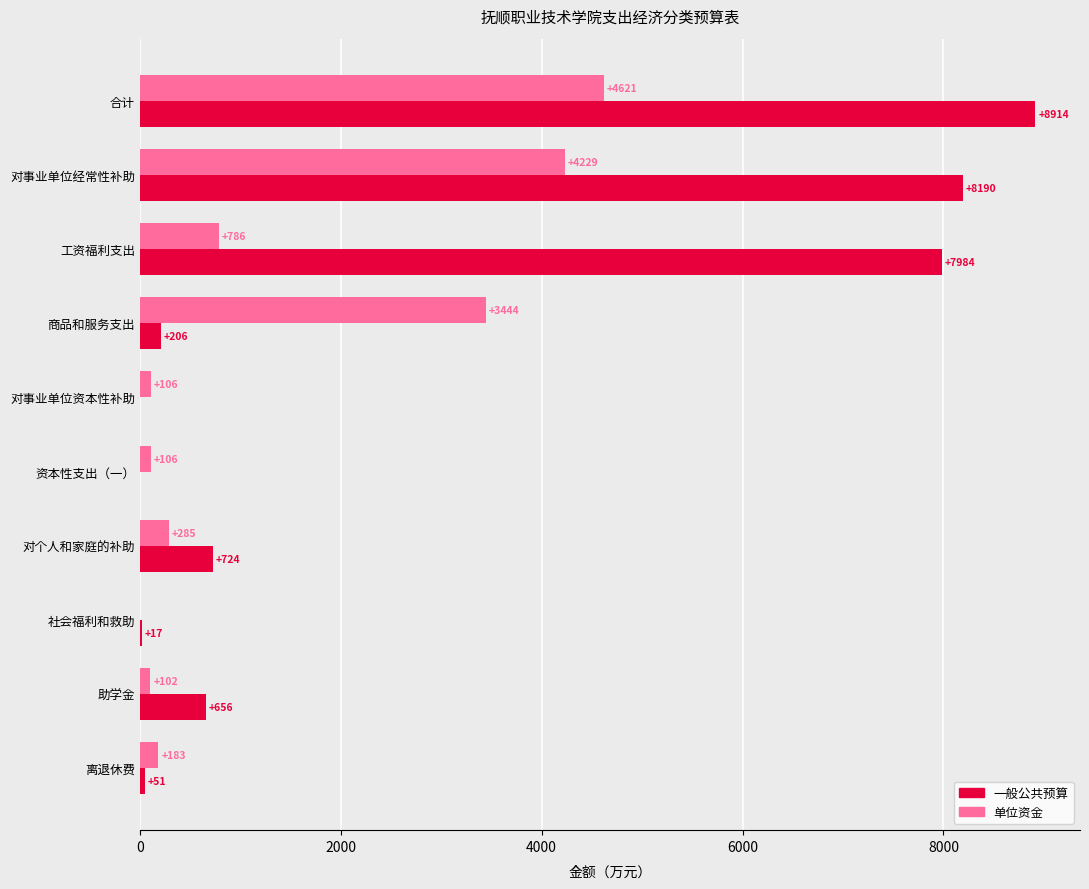

Is it true that 单位资金 equals 785.9 at 工资福利支出?

True